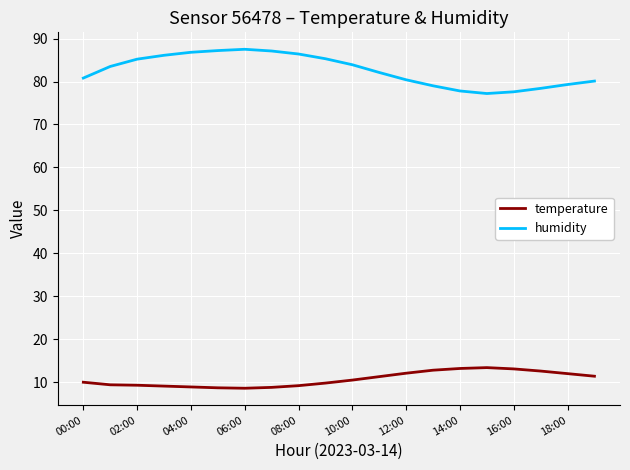

Which series has the largest range (max minus min)?

humidity